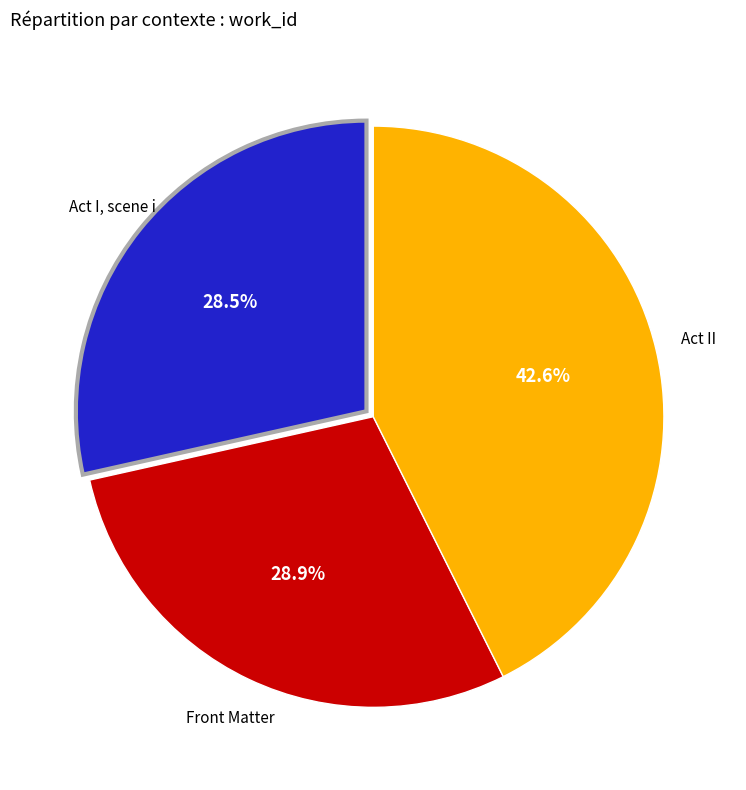

Is there any slice that represents more than half of the pie?

No